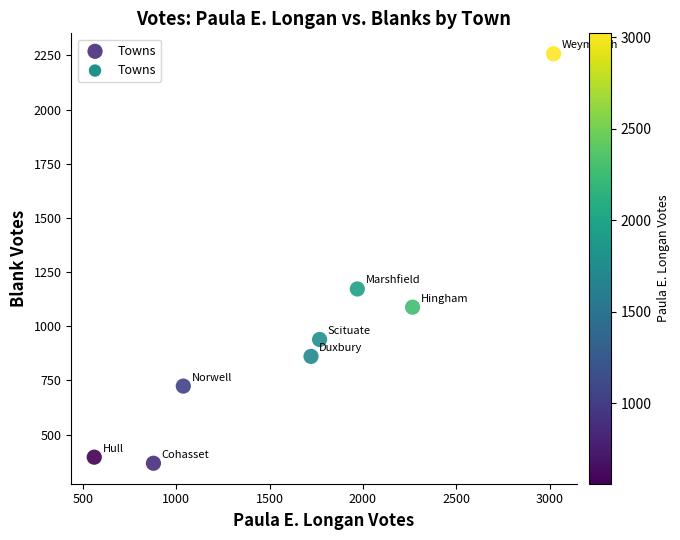

What is the average Y value?

976